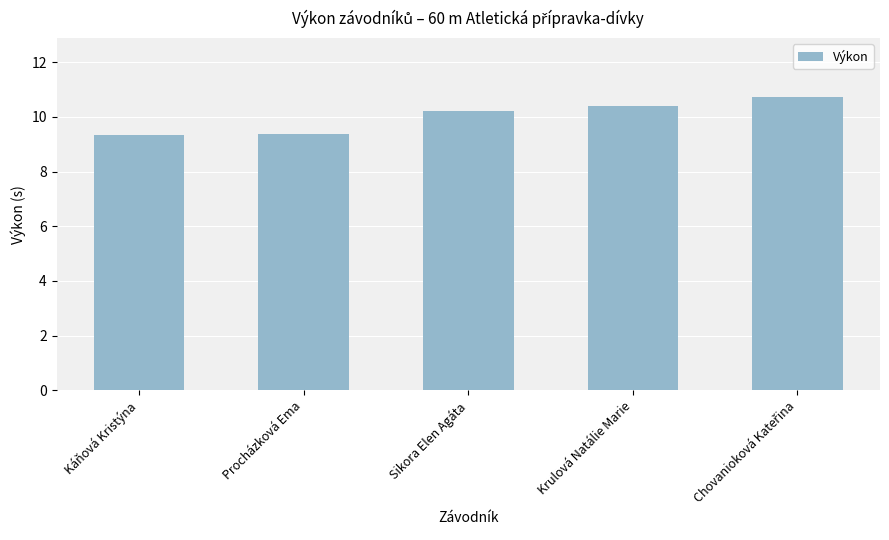

How many bars are there in total?

5